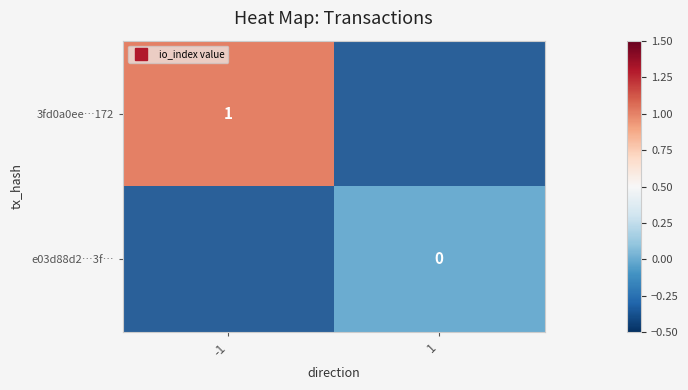

Rank the series by their maximum value, from highest to lowest.

3fd0a0ee…172, e03d88d2…3f…